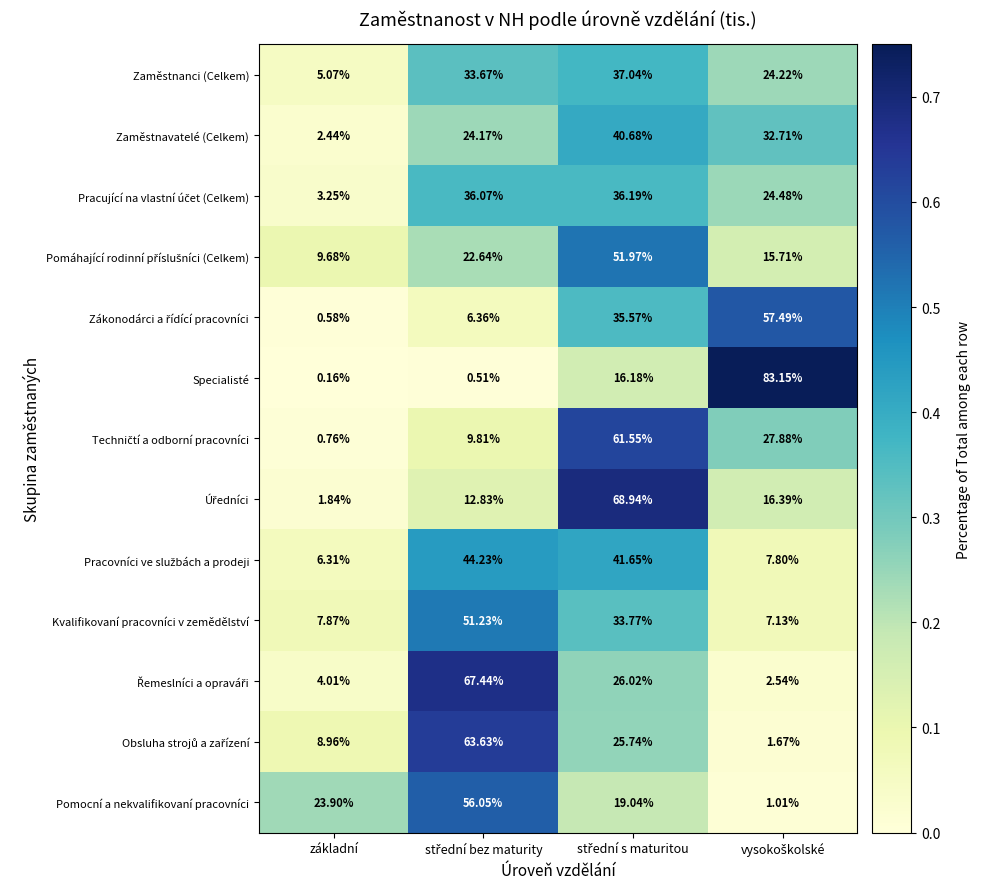

Which series has the widest spread of values?

Specialisté